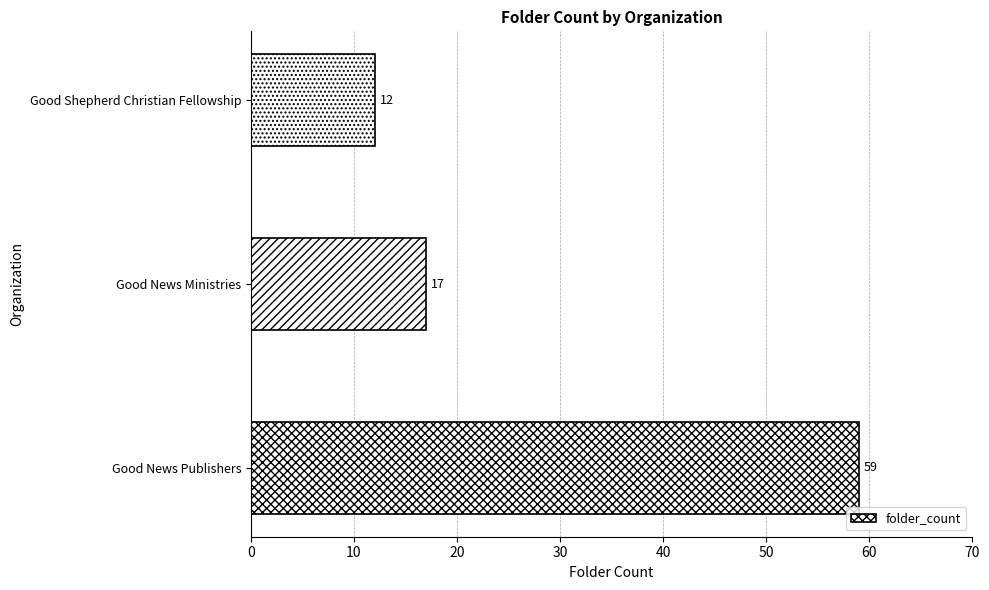

Reading bottom to top, extract all data points from this chart.

59	17	12